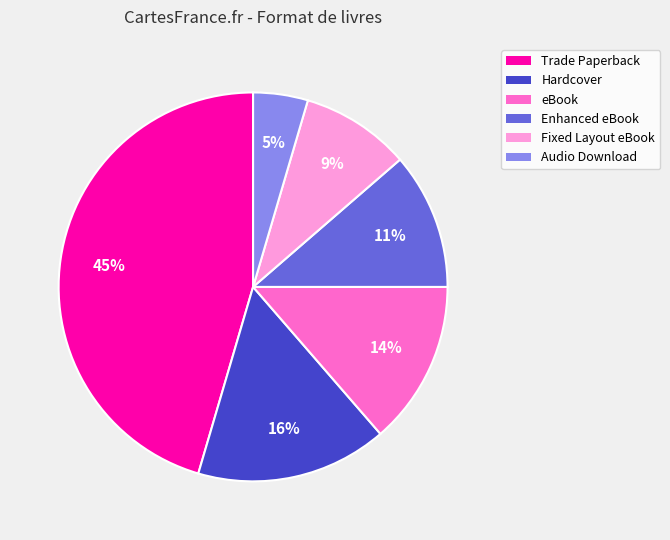

Is Trade Paperback the majority of the pie?

No